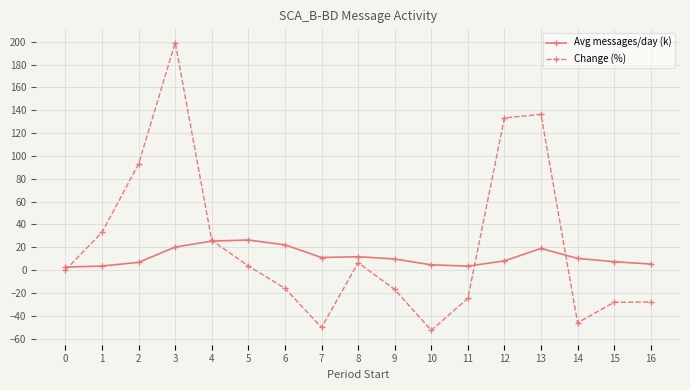

Rank the series by their maximum value, from highest to lowest.

Change (%), Avg messages/day (k)